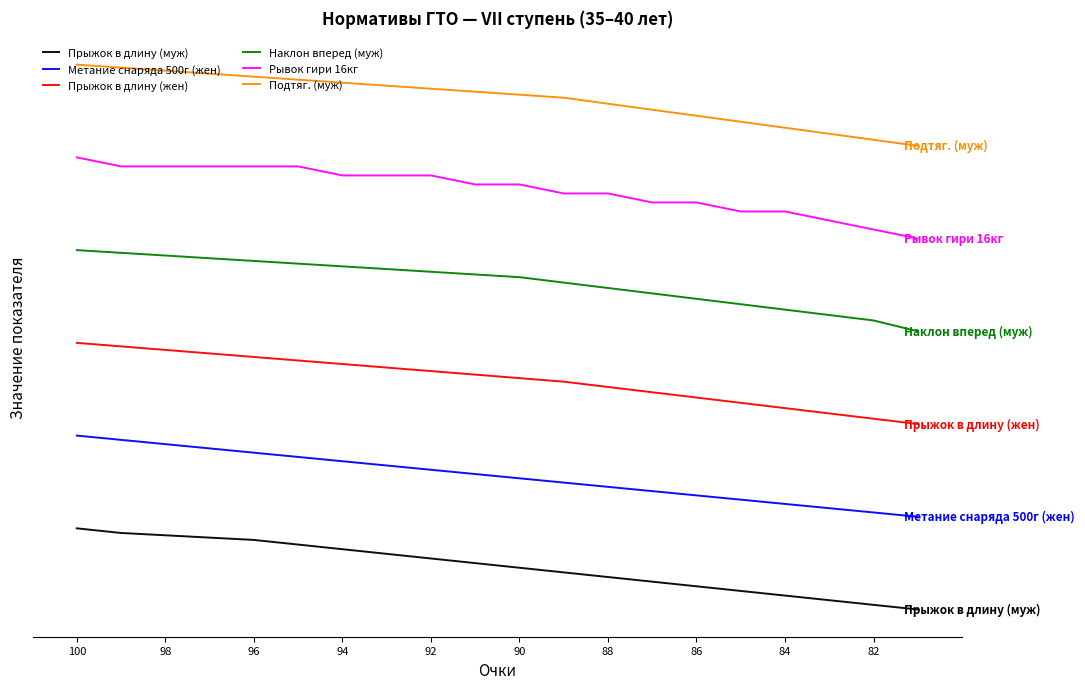

What is the maximum value shown in the chart?

235.0